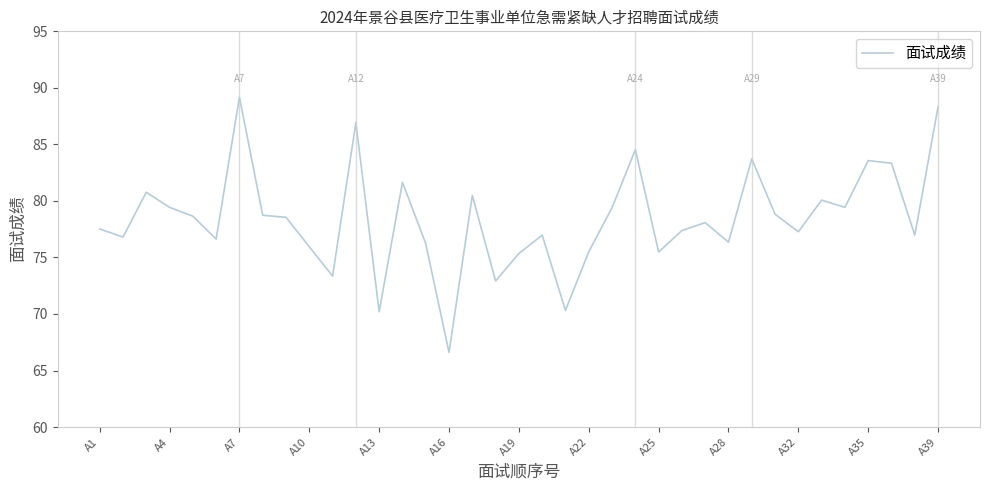

What is the greatest value displayed?

89.2